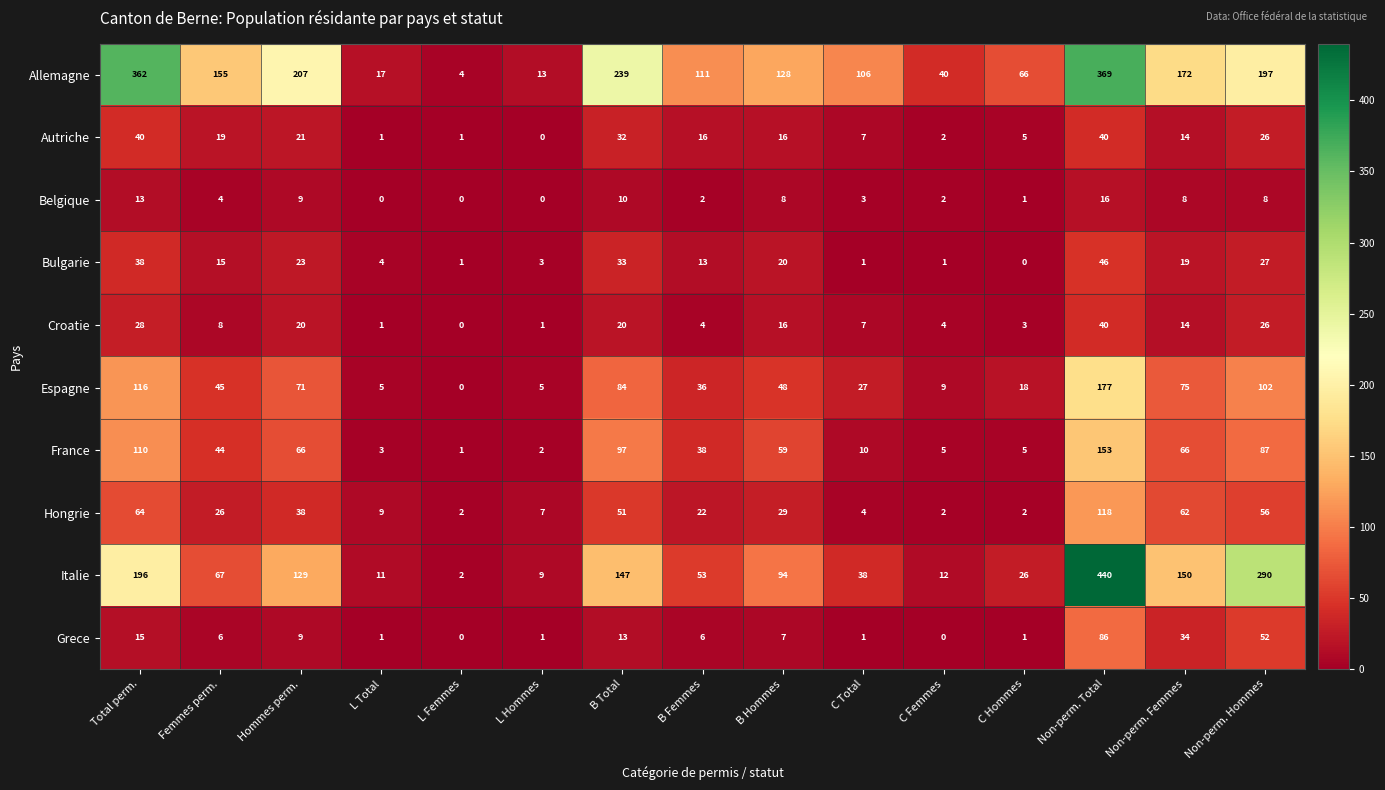

What is the spread (max minus min) of values at Total perm.?

349